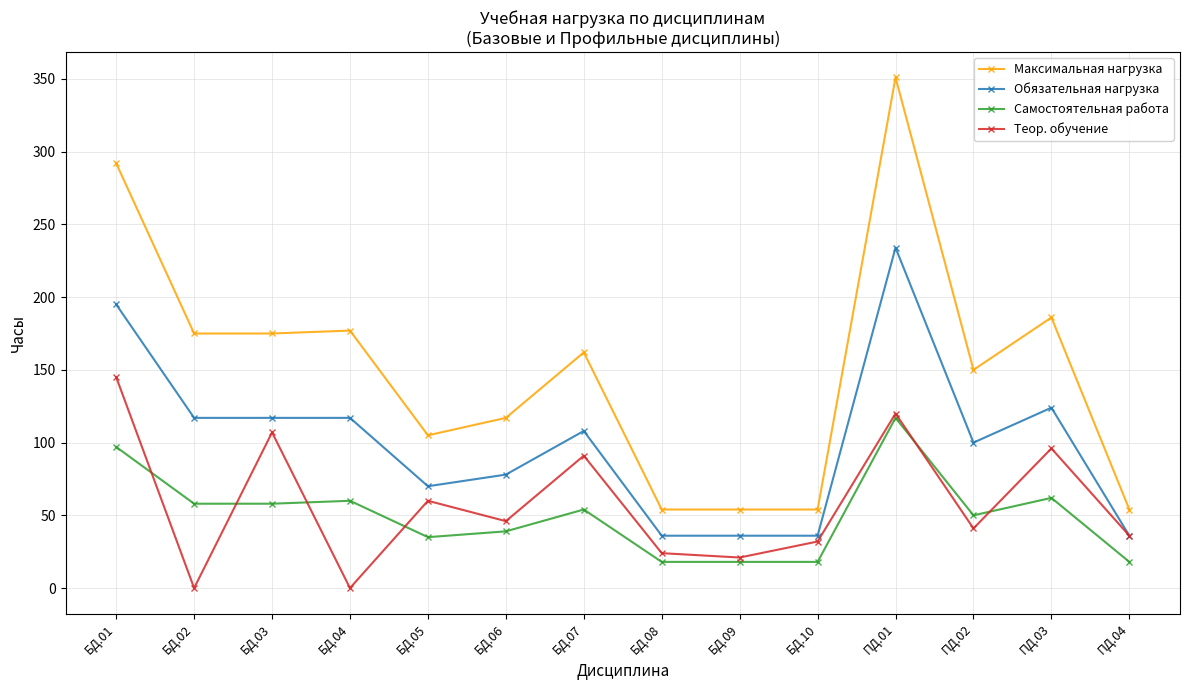

Which series has the largest range (max minus min)?

Максимальная нагрузка